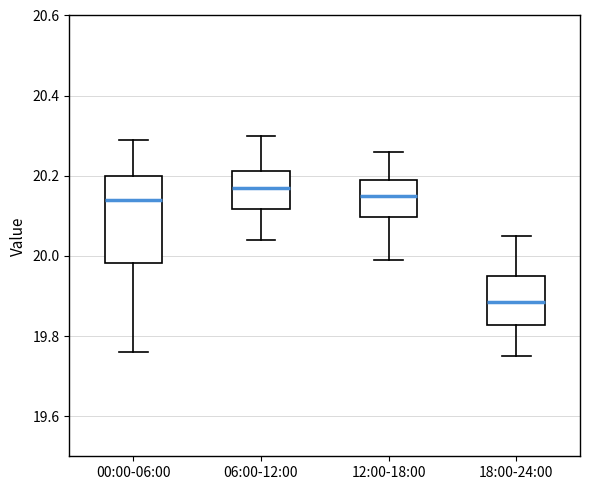

Where is the upper edge of the box for 18:00-24:00 on the y-axis? The values are not printed on the chart, so give them approximately, as read against the axis.

19.96